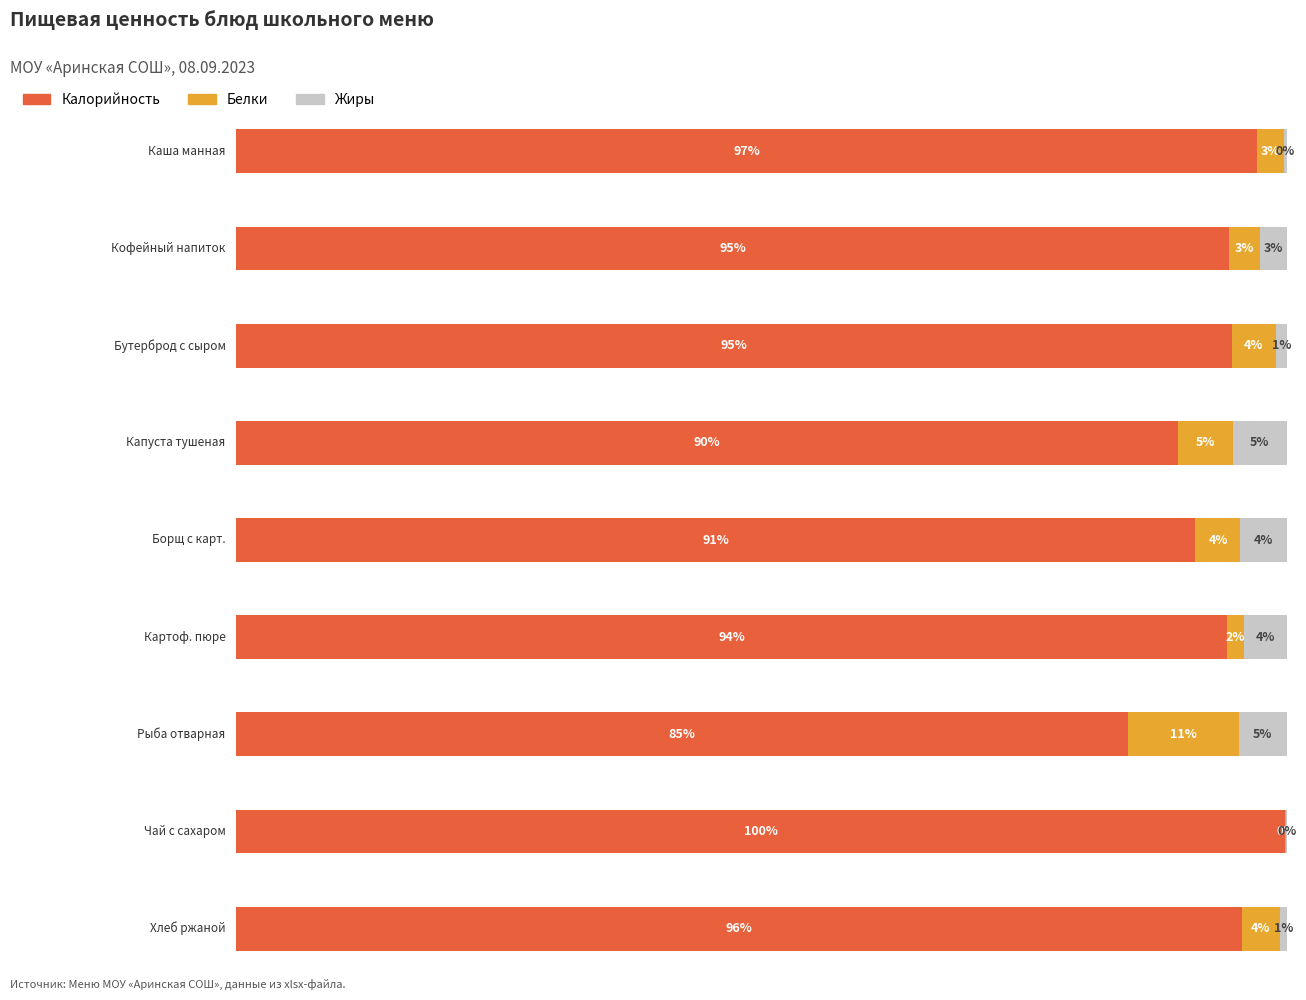

Which series has the widest spread of values?

Калорийность